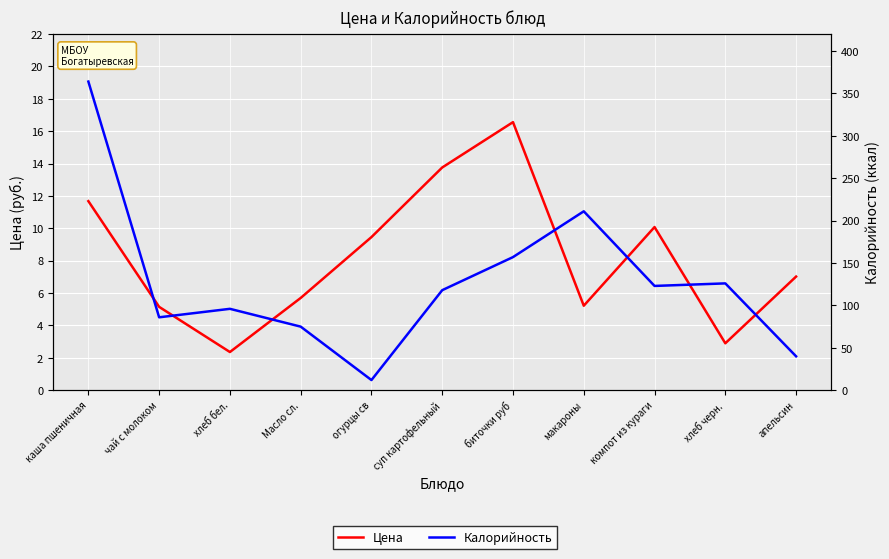

How many data points in Цена are above 7?

6